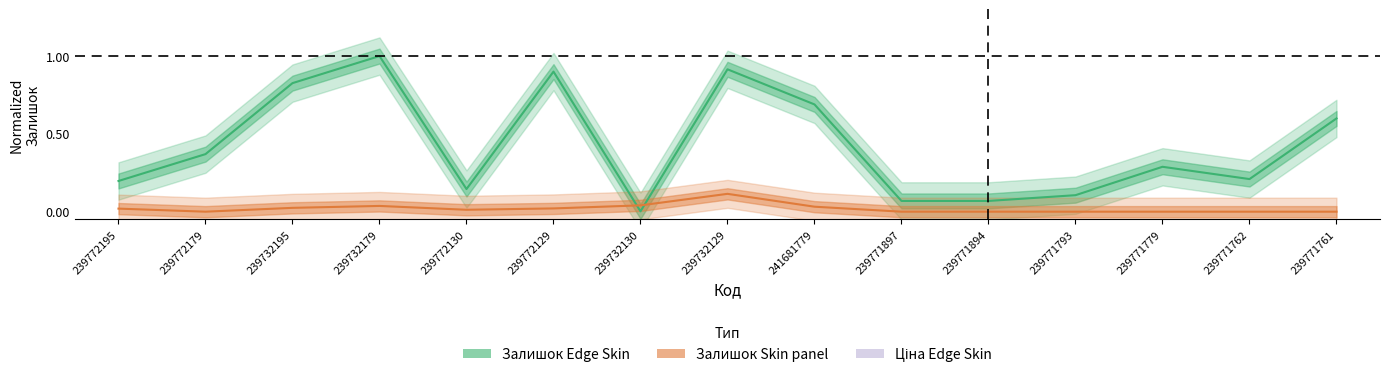

Reading right to left, what are all the values shown in this chart?

Залишок Edge Skin: 239771761=0.6	239771762=0.2	239771779=0.3	239771793=0.1	239771894=0.1	239771897=0.1	241681779=0.7	239732129=0.9	239732130=0.0	239772129=0.9	239772130=0.1	239732179=1.0	239732195=0.8	239772179=0.4	239772195=0.2
Залишок Skin panel: 239771761=0.0	239771762=0.0	239771779=0.0	239771793=0.0	239771894=0.0	239771897=0.0	241681779=0.0	239732129=0.1	239732130=0.0	239772129=0.0	239772130=0.0	239732179=0.0	239732195=0.0	239772179=0.0	239772195=0.0